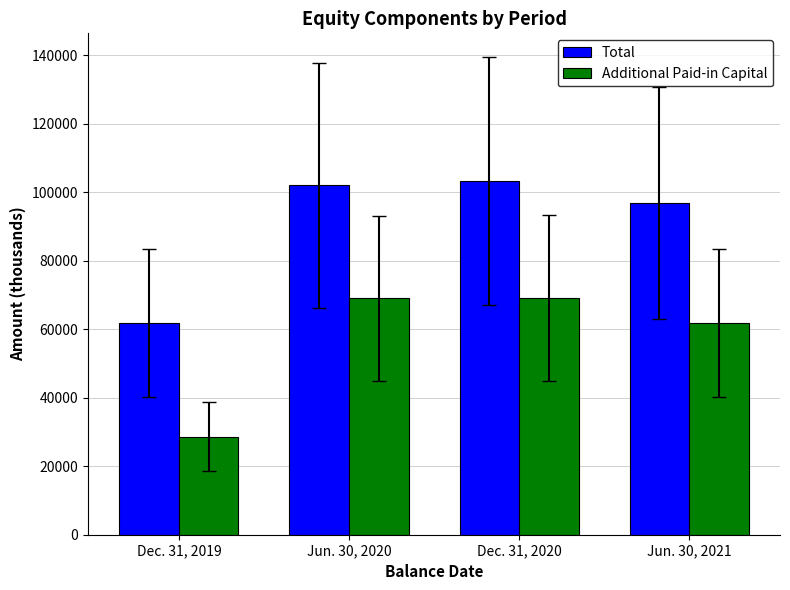

At which label is Total closest to 82567?

Jun. 30, 2021